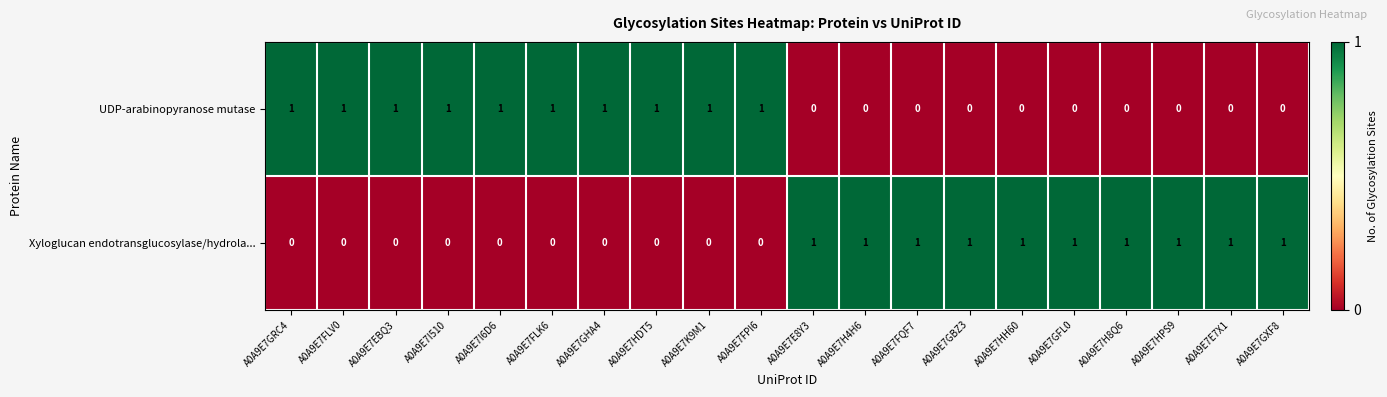

Count the UDP-arabinopyranose mutase values in the range 0 to 1.

20